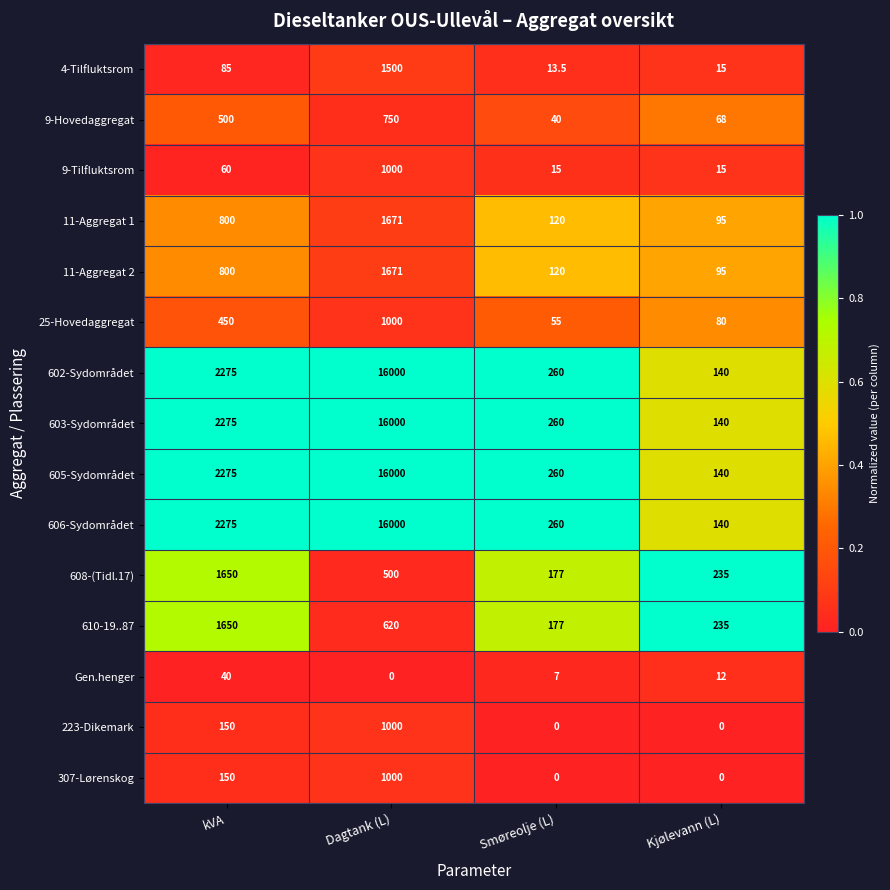

What is the difference between the 223-Dikemark values at Kjølevann (L) and kVA?

150.0